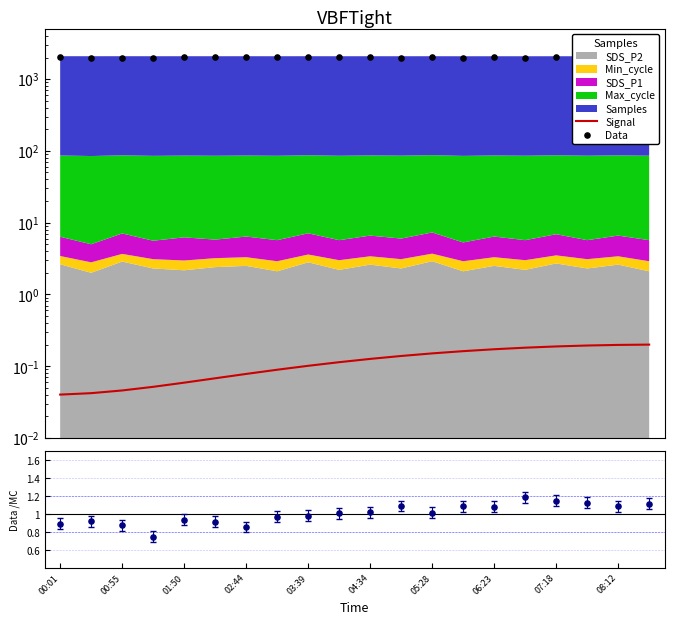

What is the total value across all series at 15?

1960.0